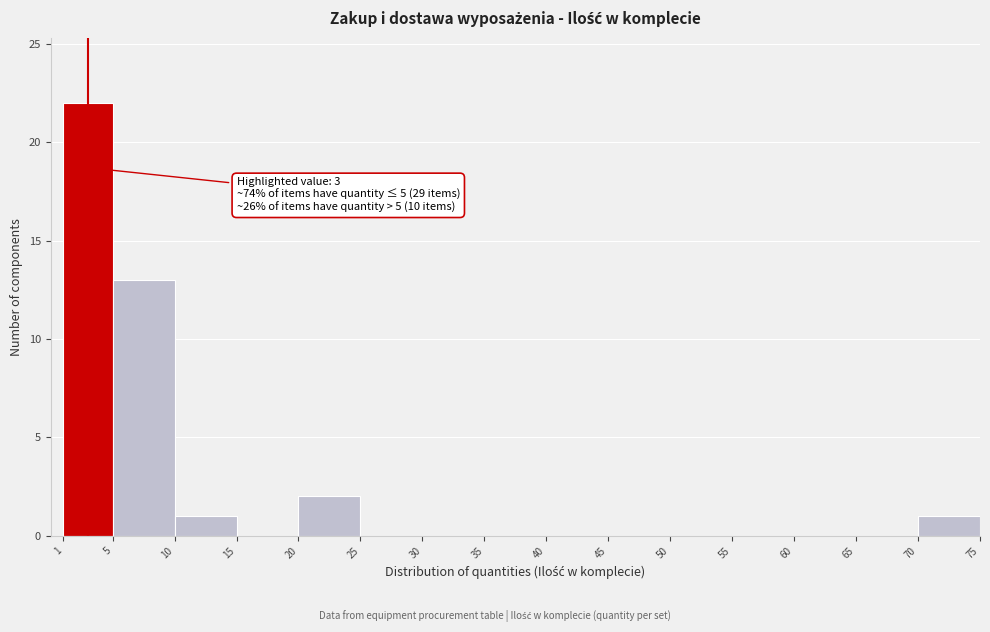

Which range on the x-axis has the tallest bar?

1 to 5